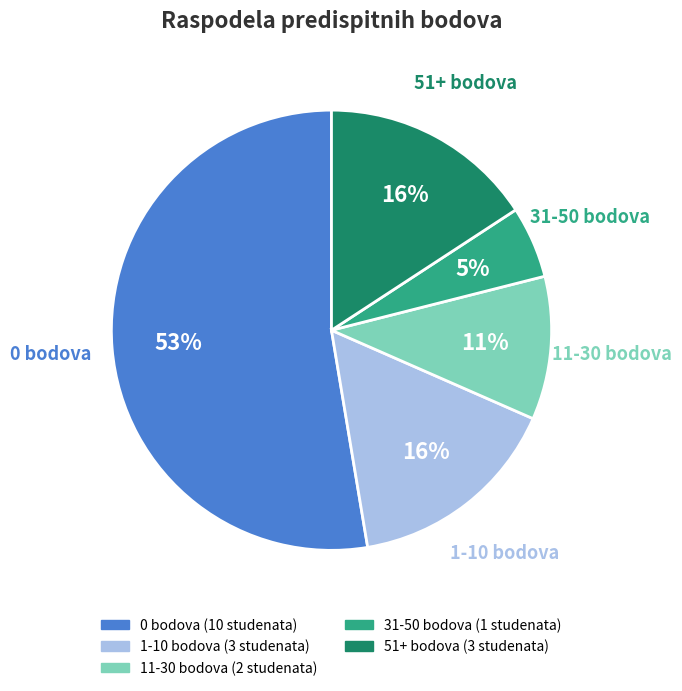

To the nearest percent, what is the average slice percentage?

20%